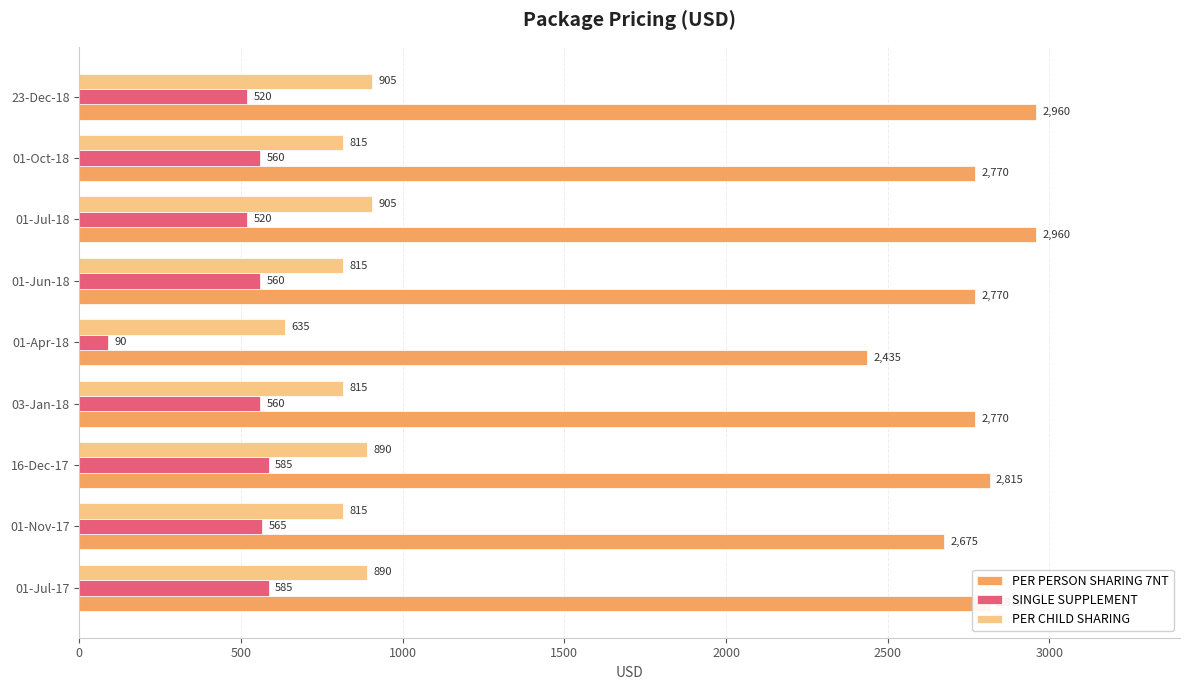

What is the difference between the maximum and minimum values in the PER PERSON SHARING 7NT series?

525